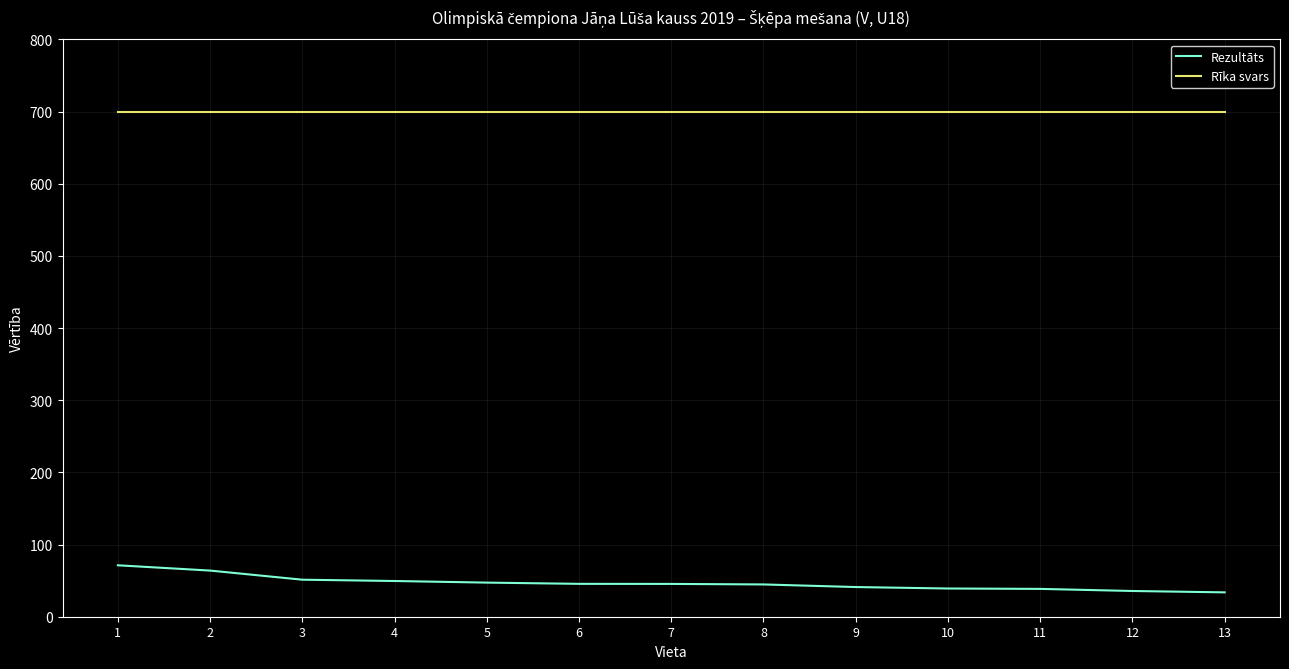

Rank the series by their average value, from highest to lowest.

Rīka svars, Rezultāts